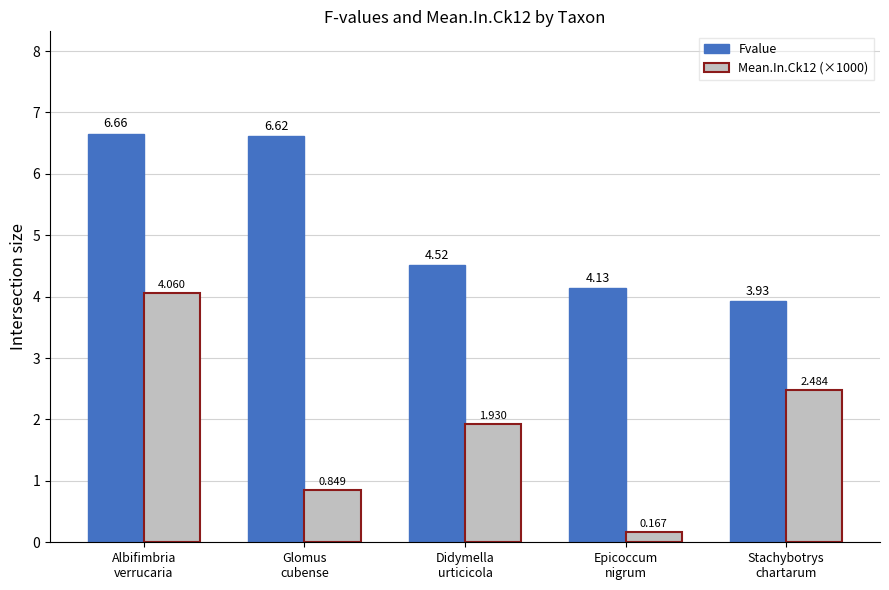

At how many categories does at least one series exceed 0?

5